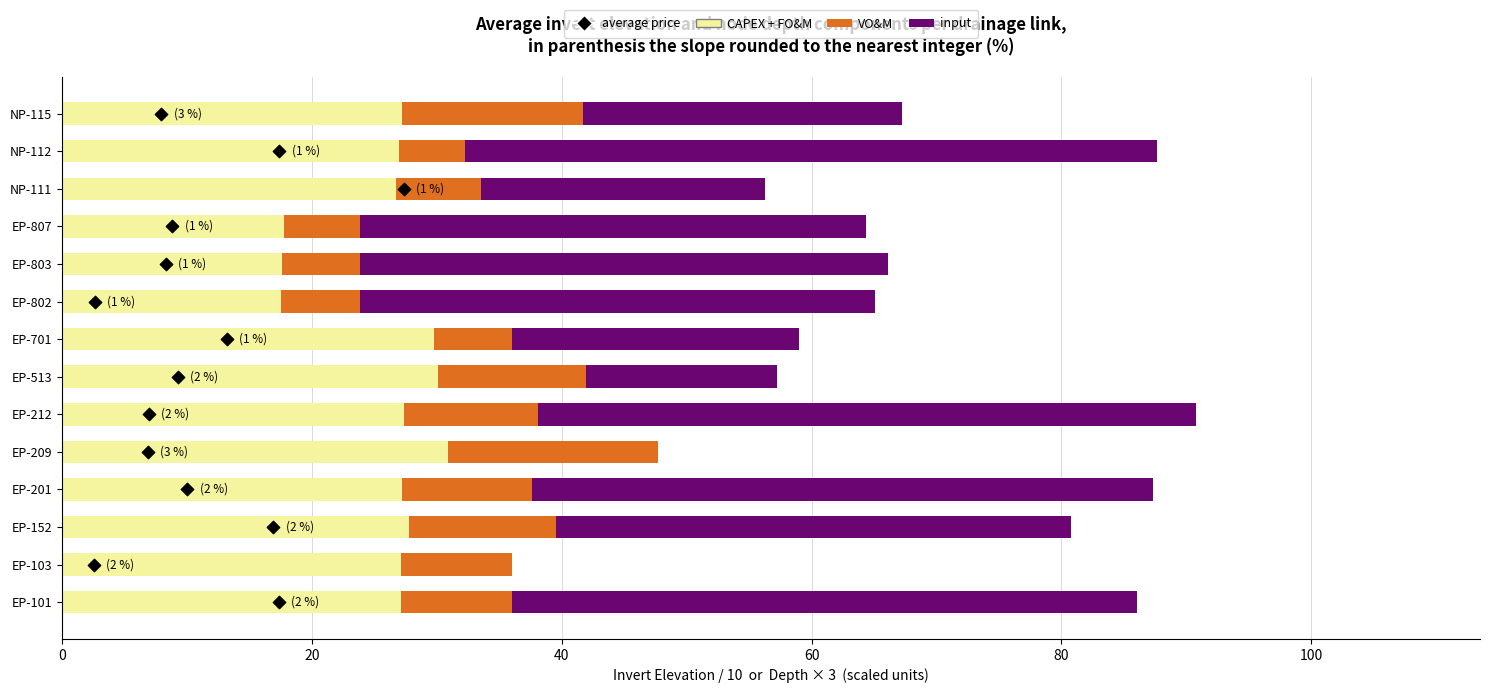

At how many categories does at least one series exceed 29?

11